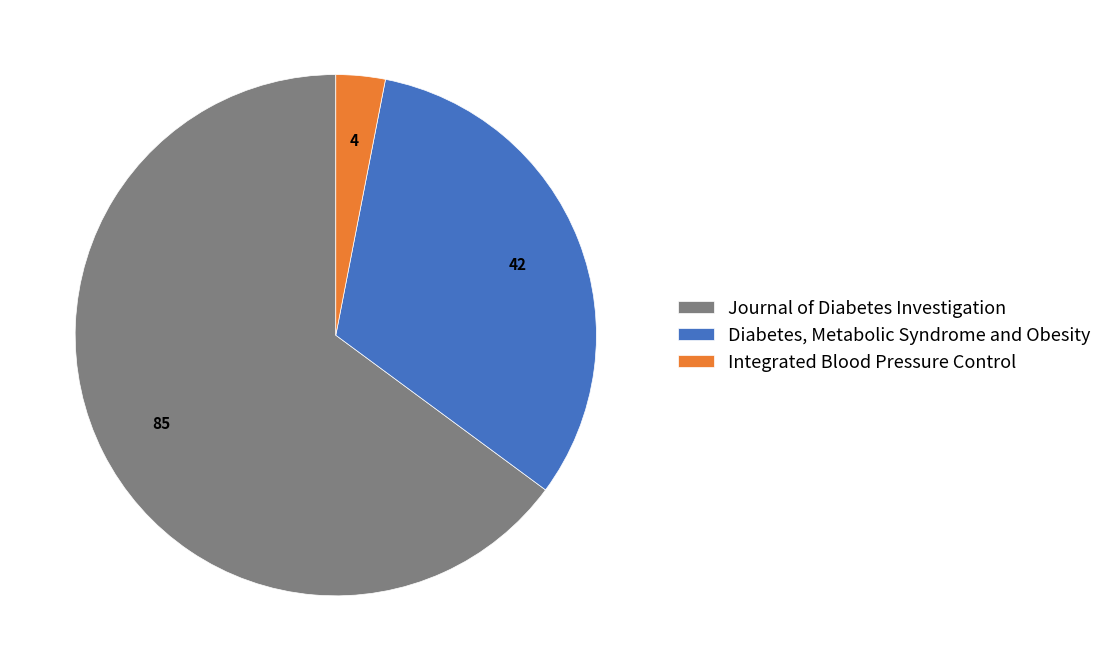

Is the sum of Journal of Diabetes Investigation and Integrated Blood Pressure Control greater than half?

Yes